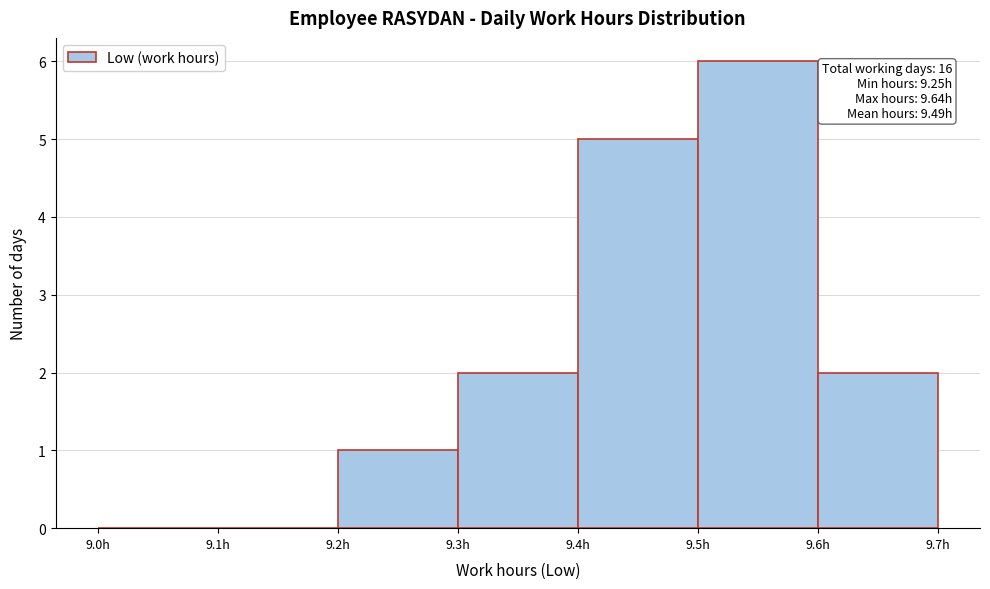

Which range on the x-axis has the tallest bar?

9.5 to 9.6